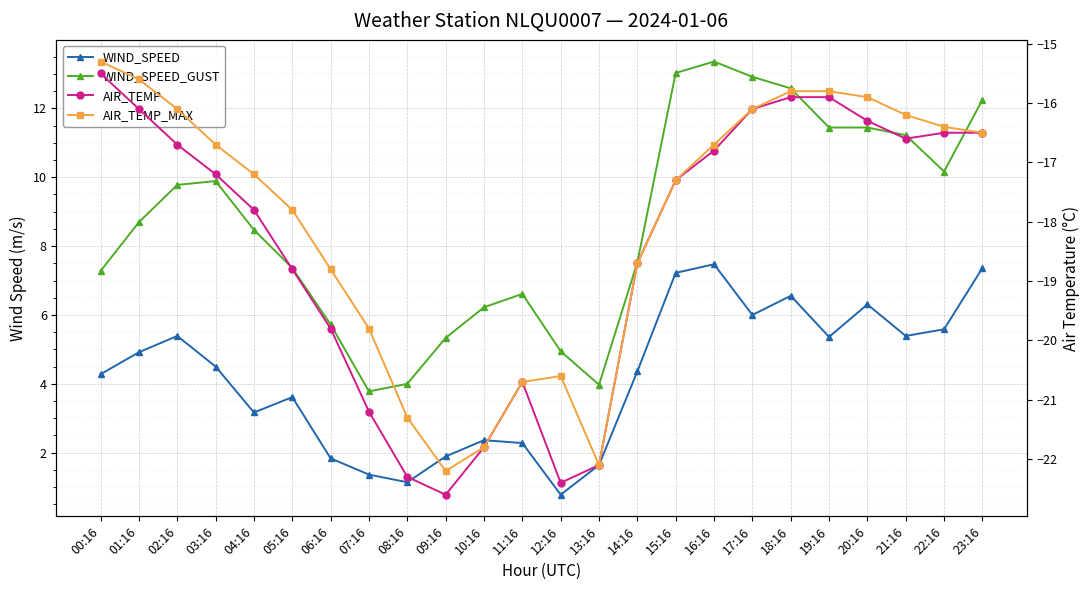

True or false: AIR_TEMP_MAX and WIND_SPEED cross at least once.

False